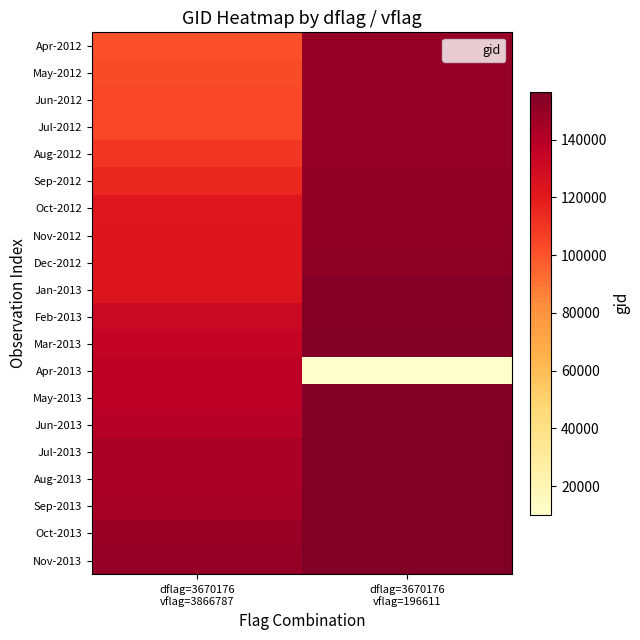

Reading left to right, transcribe all the data shown in this chart.

Apr-2012: dflag=3670176
vflag=3866787=100887	dflag=3670176
vflag=196611=149210
May-2012: dflag=3670176
vflag=3866787=102751	dflag=3670176
vflag=196611=149775
Jun-2012: dflag=3670176
vflag=3866787=104315	dflag=3670176
vflag=196611=149961
Jul-2012: dflag=3670176
vflag=3866787=104431	dflag=3670176
vflag=196611=150147
Aug-2012: dflag=3670176
vflag=3866787=109184	dflag=3670176
vflag=196611=150161
Sep-2012: dflag=3670176
vflag=3866787=115226	dflag=3670176
vflag=196611=150348
Oct-2012: dflag=3670176
vflag=3866787=121771	dflag=3670176
vflag=196611=150533
Nov-2012: dflag=3670176
vflag=3866787=122289	dflag=3670176
vflag=196611=151274
Dec-2012: dflag=3670176
vflag=3866787=122463	dflag=3670176
vflag=196611=151404
Jan-2013: dflag=3670176
vflag=3866787=122837	dflag=3670176
vflag=196611=154271
Feb-2013: dflag=3670176
vflag=3866787=132248	dflag=3670176
vflag=196611=154660
Mar-2013: dflag=3670176
vflag=3866787=134260	dflag=3670176
vflag=196611=154860
Apr-2013: dflag=3670176
vflag=3866787=137268	dflag=3670176
vflag=196611=10169
May-2013: dflag=3670176
vflag=3866787=137852	dflag=3670176
vflag=196611=155067
Jun-2013: dflag=3670176
vflag=3866787=139813	dflag=3670176
vflag=196611=155242
Jul-2013: dflag=3670176
vflag=3866787=143488	dflag=3670176
vflag=196611=155424
Aug-2013: dflag=3670176
vflag=3866787=143889	dflag=3670176
vflag=196611=155612
Sep-2013: dflag=3670176
vflag=3866787=145084	dflag=3670176
vflag=196611=155794
Oct-2013: dflag=3670176
vflag=3866787=148798	dflag=3670176
vflag=196611=155976
Nov-2013: dflag=3670176
vflag=3866787=149198	dflag=3670176
vflag=196611=156528